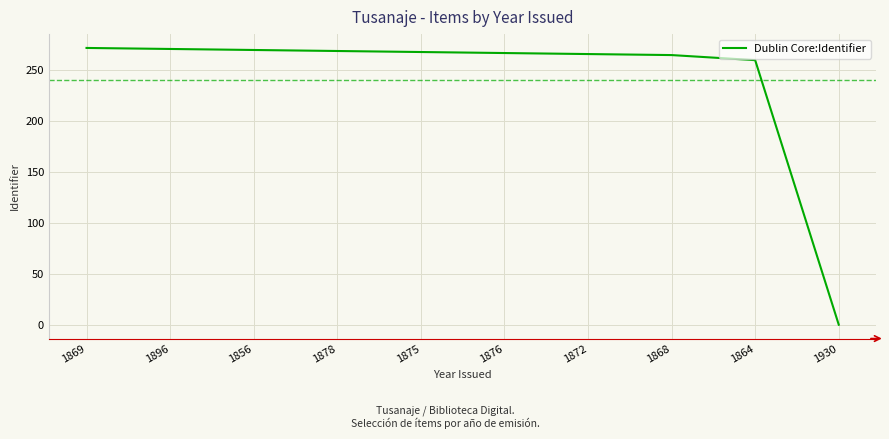

Approximately how many times larger is the value at 1878 compared to 1868?

1.0